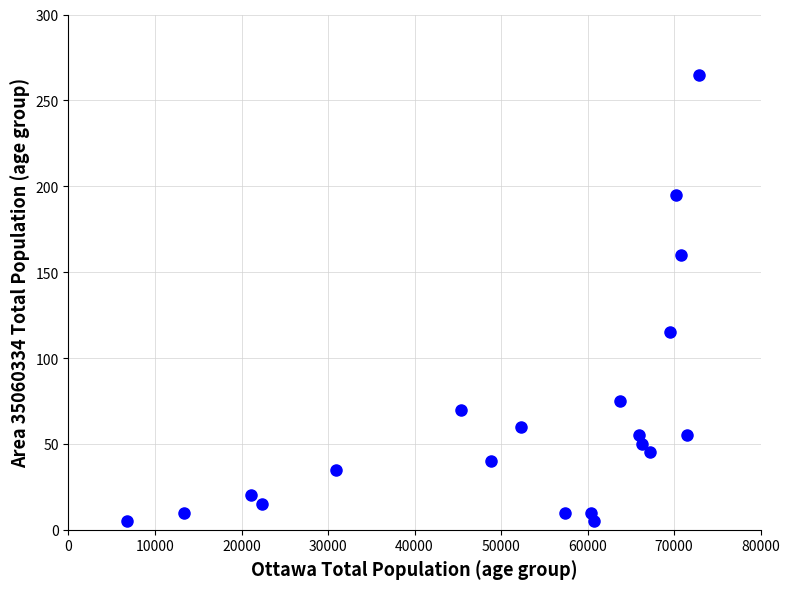

What Y value in the scatter plot is closest to 135?

115